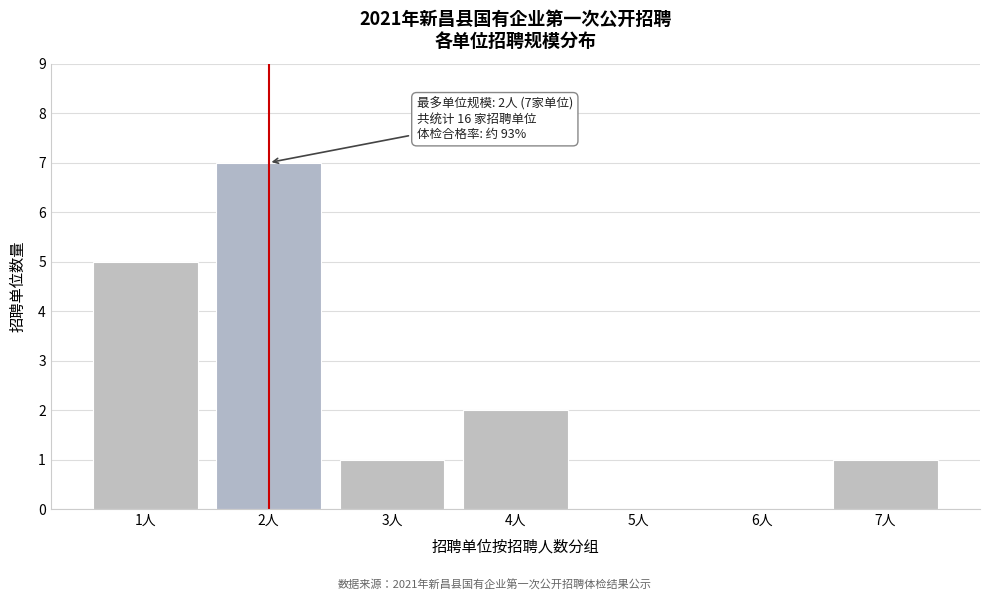

Reading left to right, transcribe all the data shown in this chart.

1人=5	2人=7	3人=1	4人=2	5人=0	6人=0	7人=1